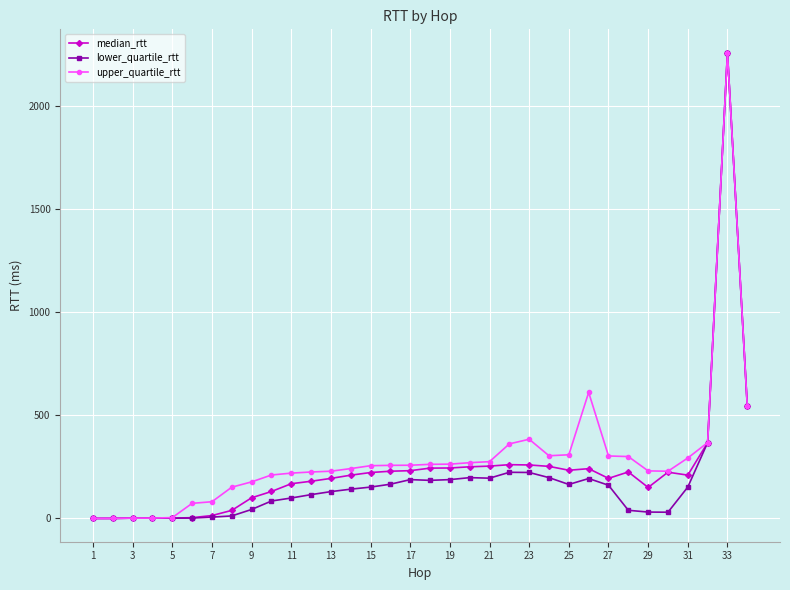

True or false: median_rtt has more than 0 points higher than both neighbors.

True